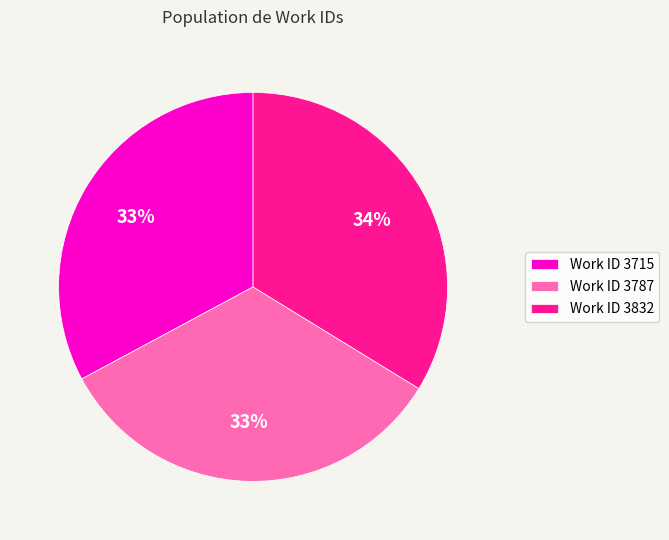

What percentage is the Work ID 3832 slice, to the nearest percent?

34%